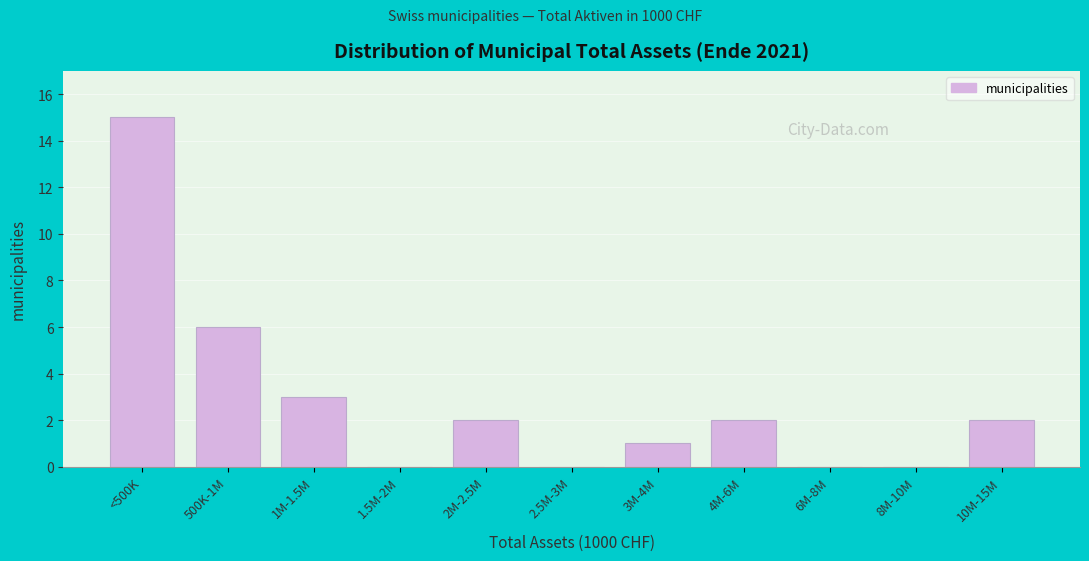

Reading left to right, extract all data points from this chart.

<500K=15	500K-1M=6	1M-1.5M=3	1.5M-2M=0	2M-2.5M=2	2.5M-3M=0	3M-4M=1	4M-6M=2	6M-8M=0	8M-10M=0	10M-15M=2